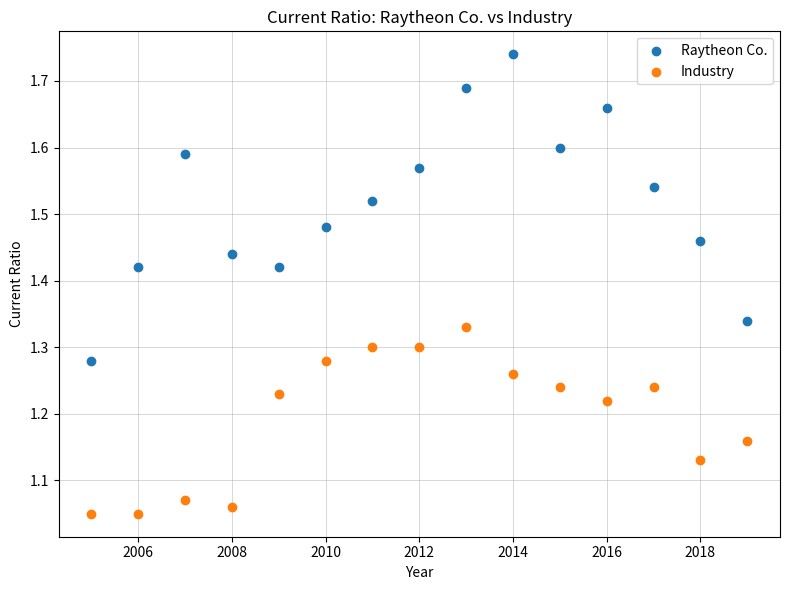

Which series contains the lowest Y value?

Industry